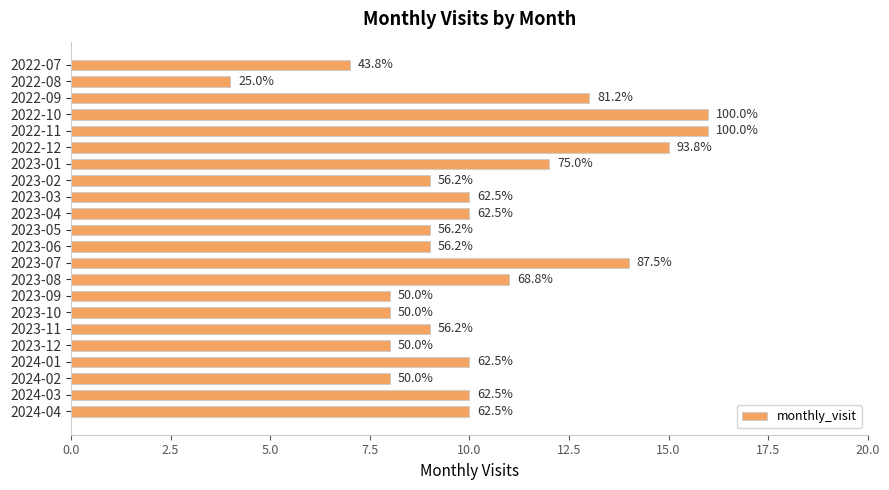

How many bars are there in total?

22